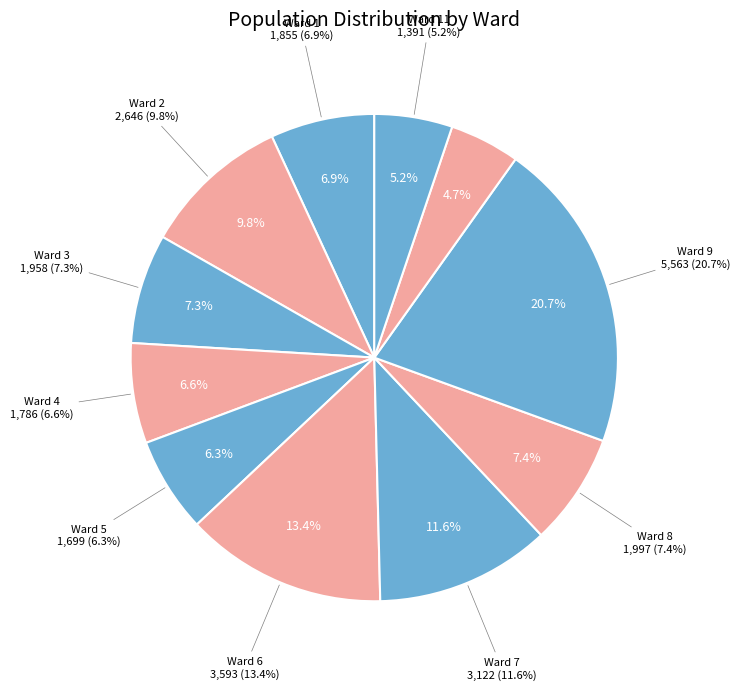

The Ward 11 slice represents 5% of the pie. True or false?

True